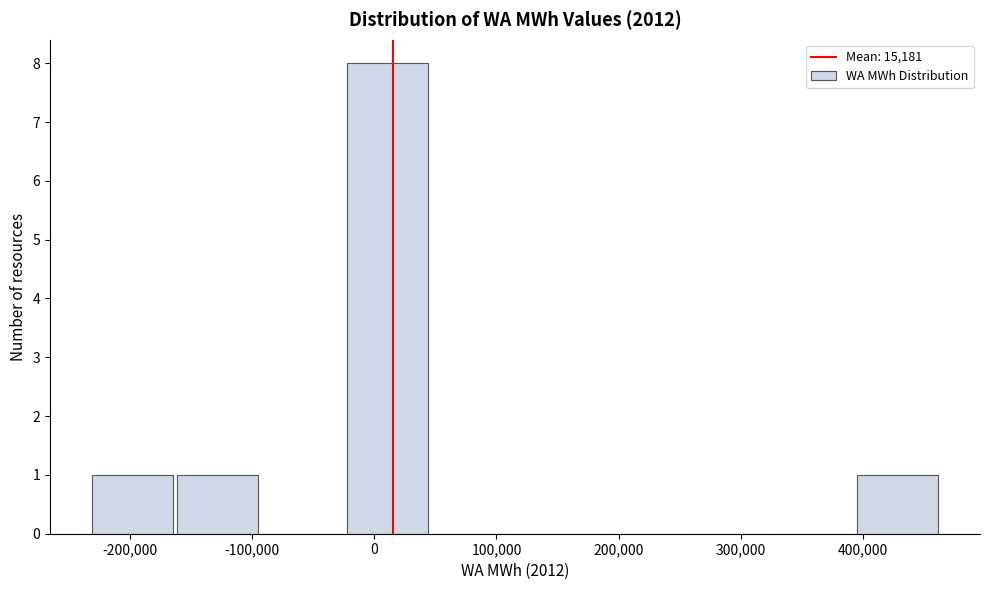

Over which range of the x-axis is the bar tallest?

-20000 to 50000